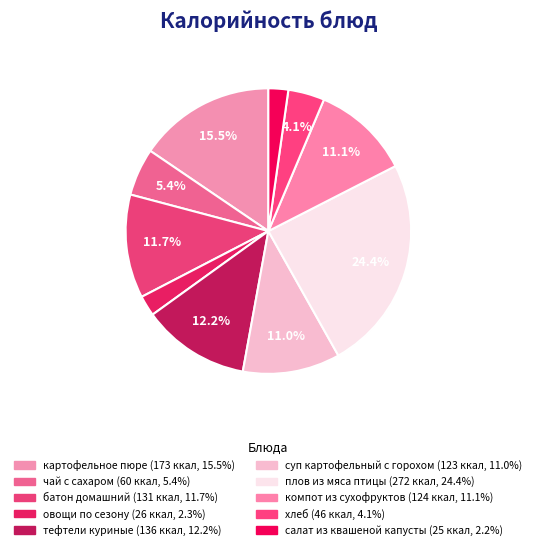

Which slice is the largest?

плов из мяса птицы